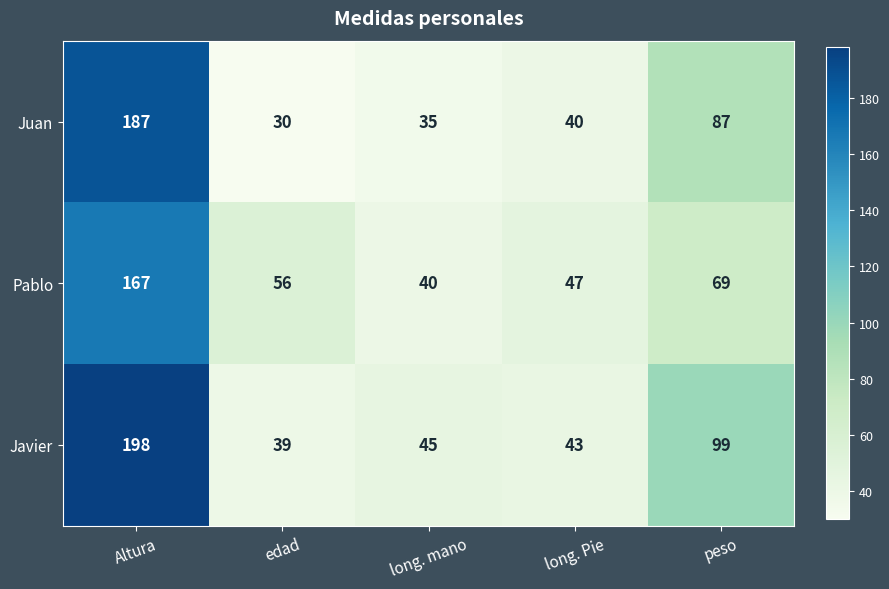

Which label corresponds to the largest value in the chart?

Altura